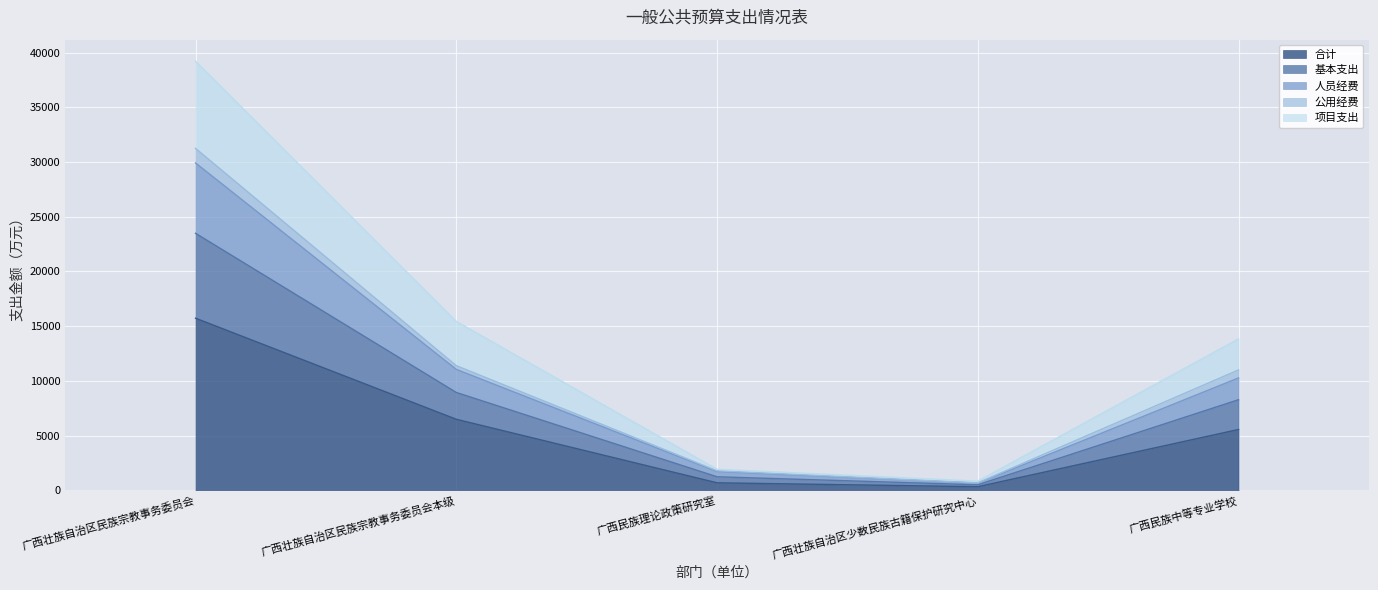

At which category is the sum across all series the highest?

广西壮族自治区民族宗教事务委员会